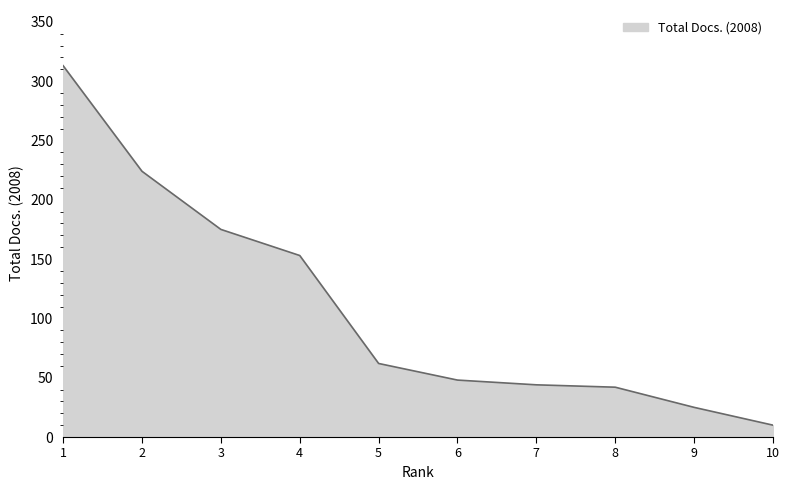

What is the difference between the maximum and minimum values?

303